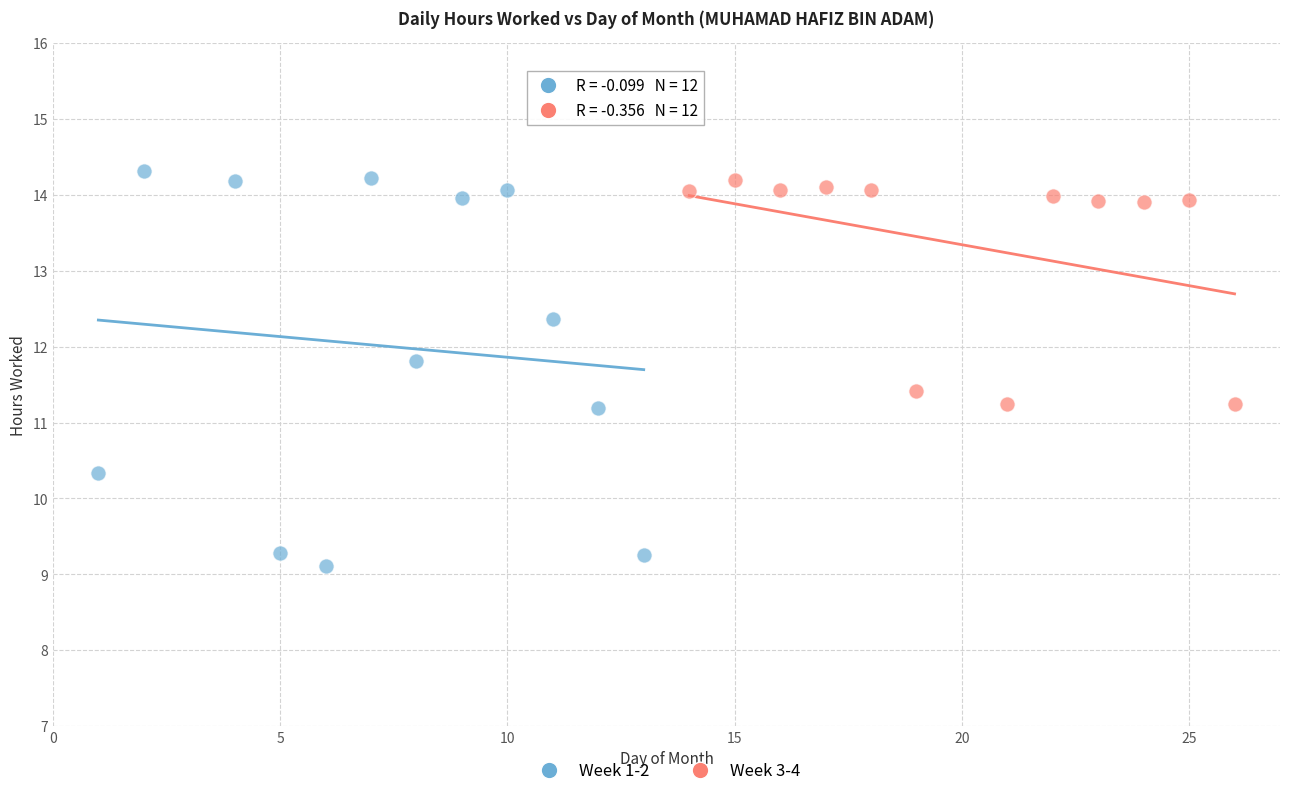

Which series reaches the minimum Y coordinate?

Week 1-2